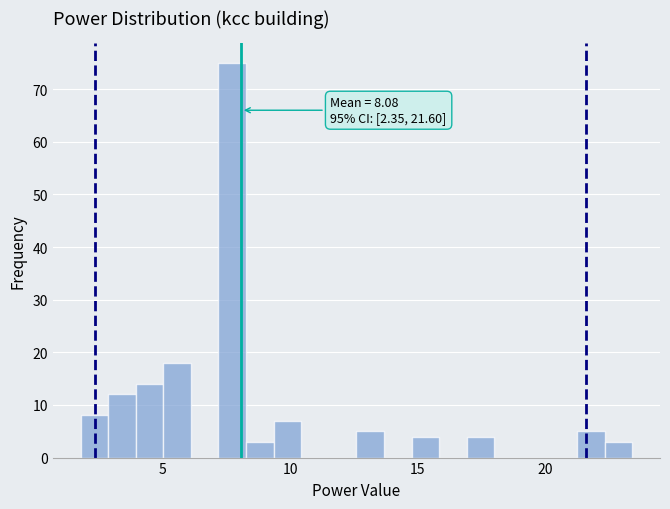

Around what value on the x-axis is the tallest bar? Give the approximate position of its centre, as read against the axis.

7.5